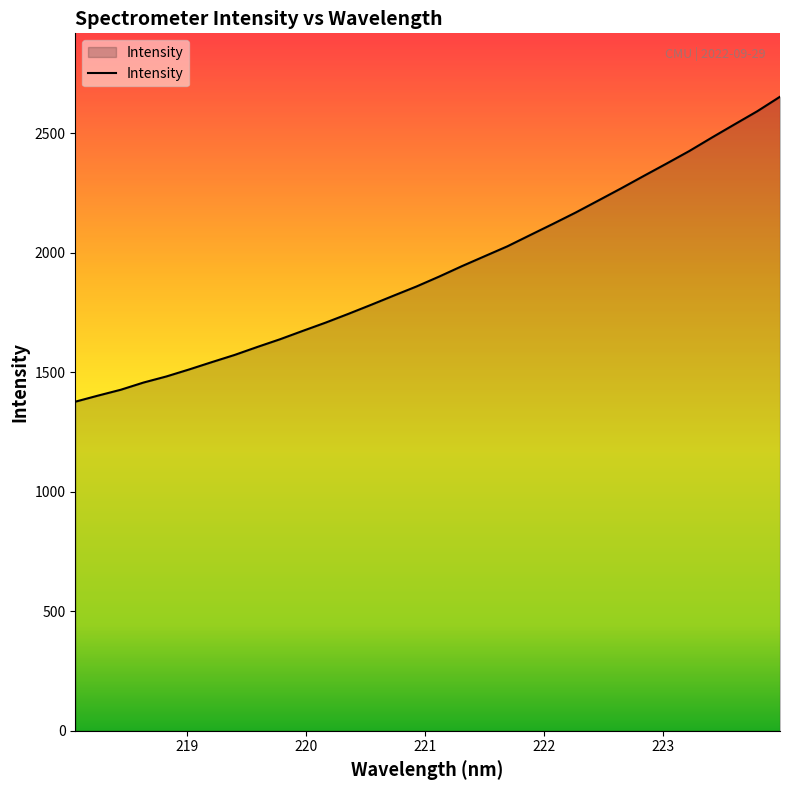

What is the minimum value shown in the chart?

1377.2